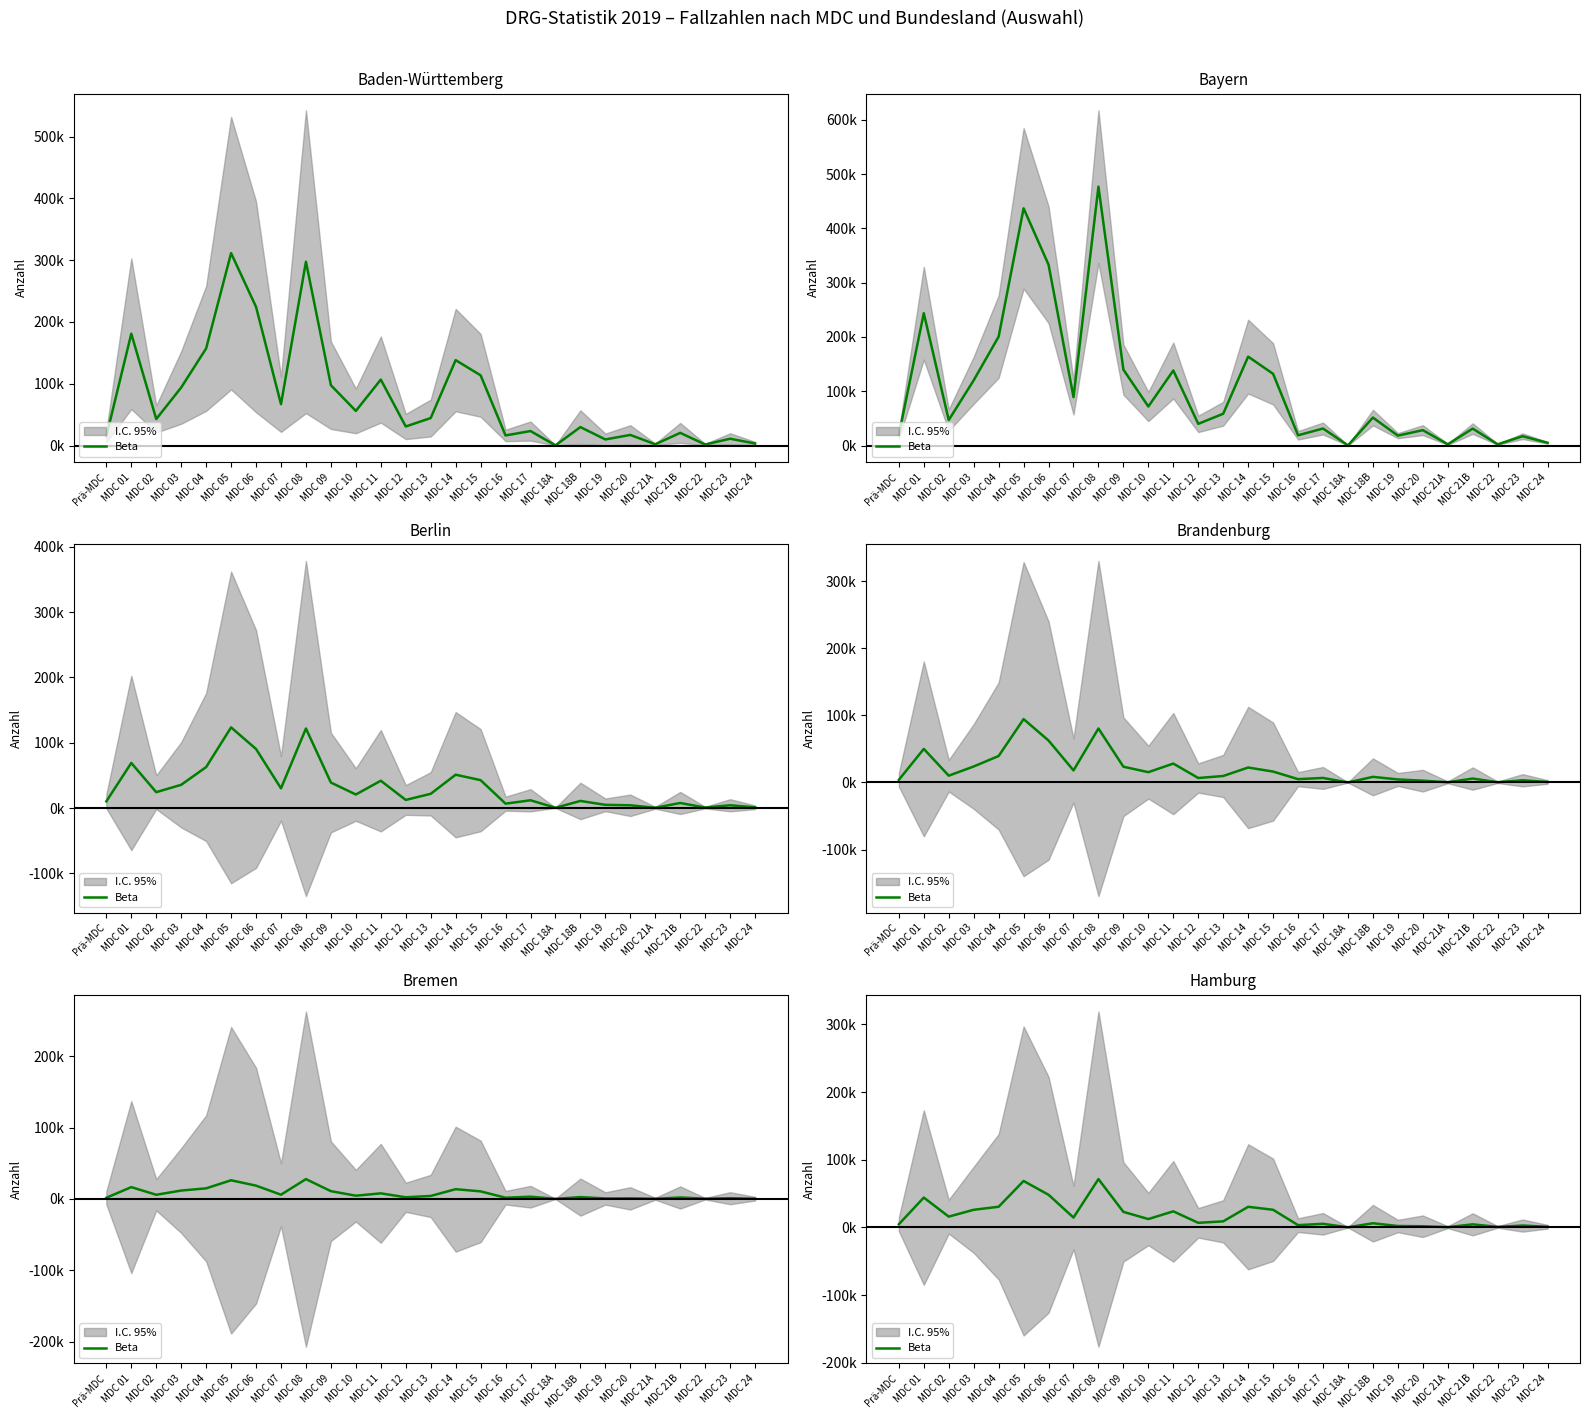

What is the difference between the maximum and minimum values?

71204